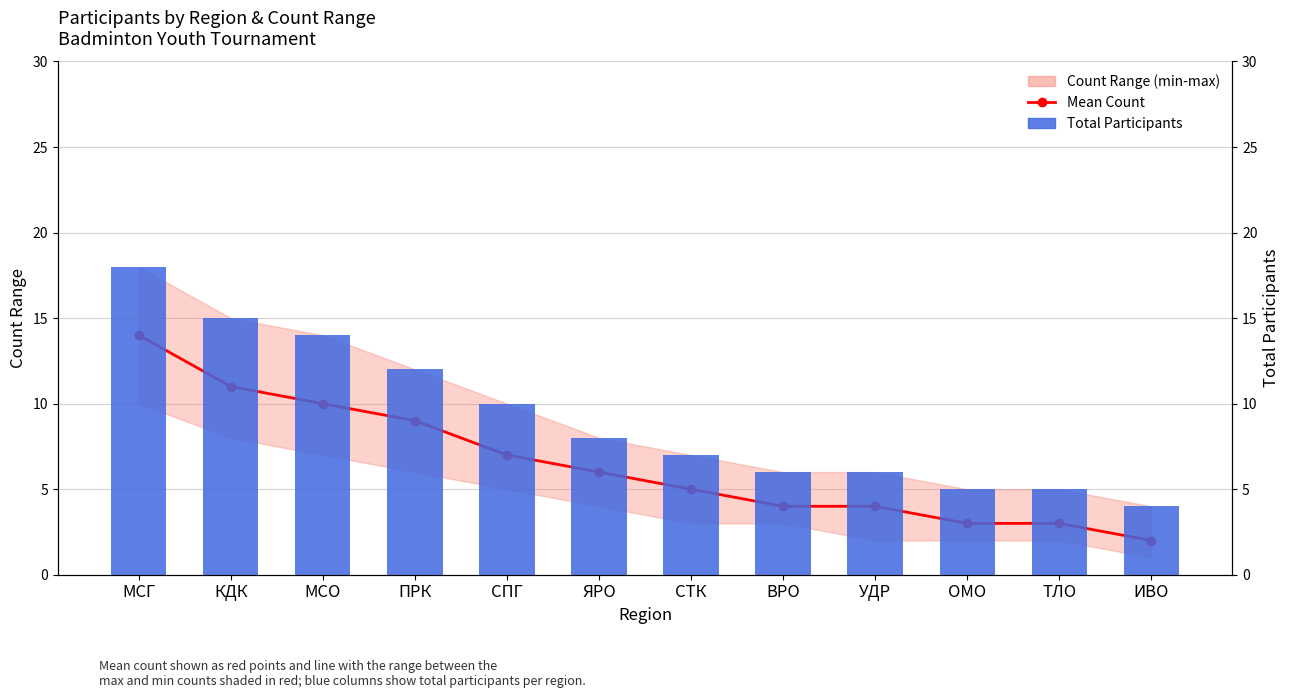

Is it true that Total Participants equals 5 at ОМО?

True